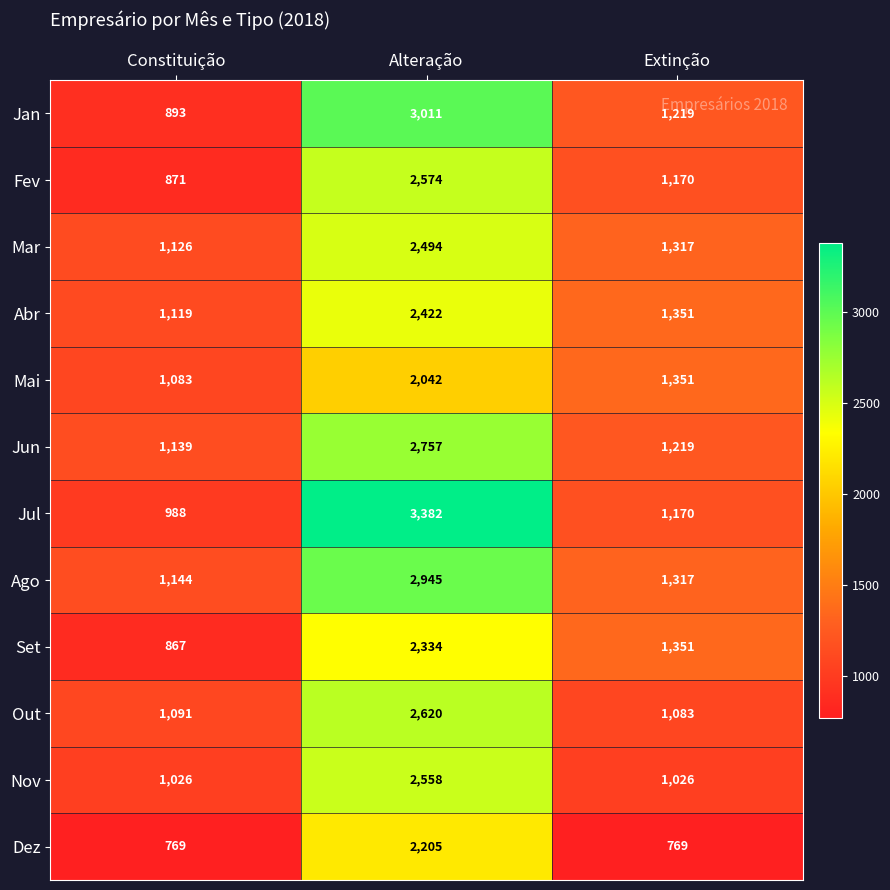

How many distinct data groups are displayed?

12